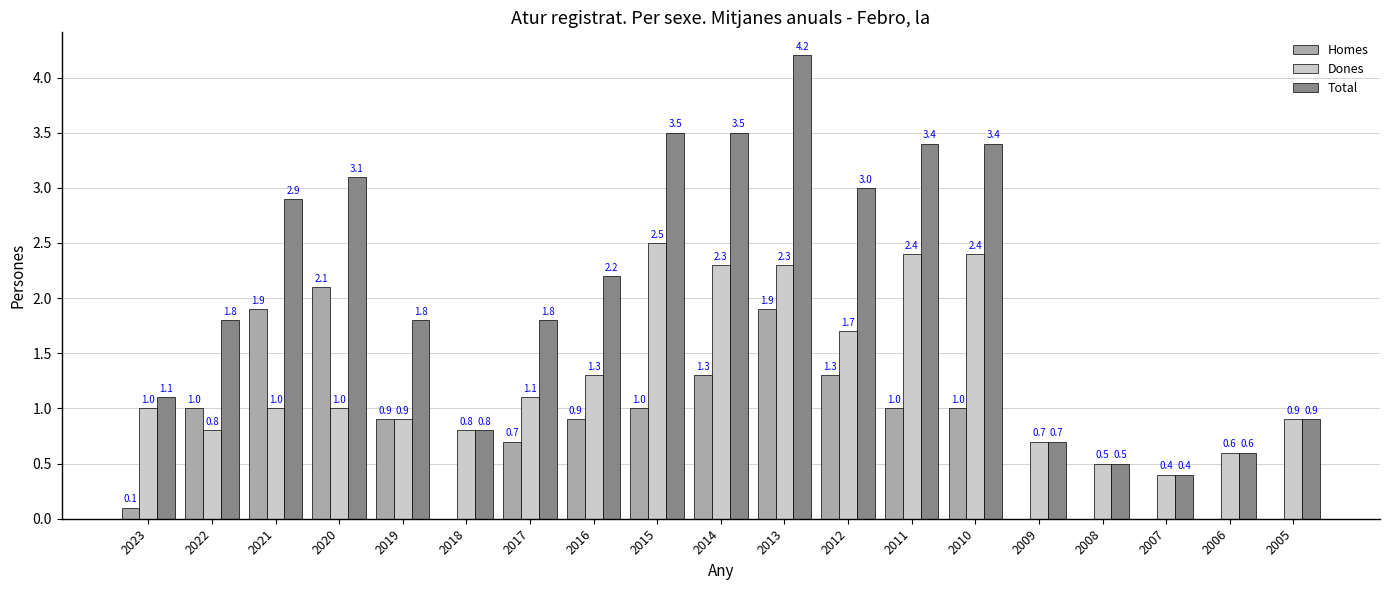

Which series changed the most between 2020 and 2012?

Homes